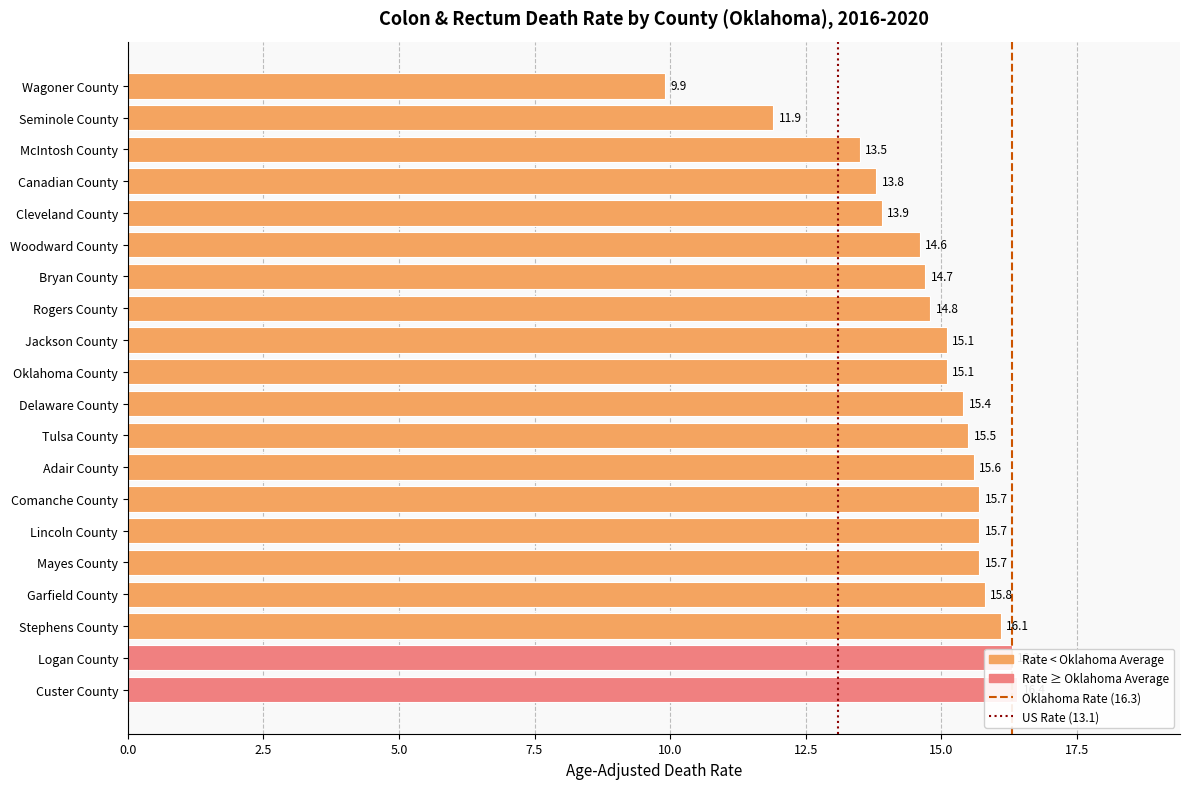

Rank the categories by value from highest to lowest.

Custer County, Logan County, Stephens County, Garfield County, Comanche County, Lincoln County, Mayes County, Adair County, Tulsa County, Delaware County, Jackson County, Oklahoma County, Rogers County, Bryan County, Woodward County, Cleveland County, Canadian County, McIntosh County, Seminole County, Wagoner County